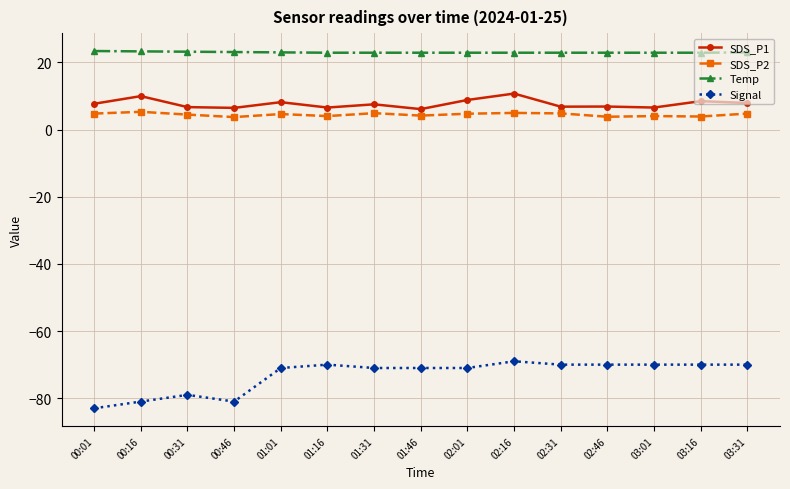

What is the label of the 11th point from the right?

01:01